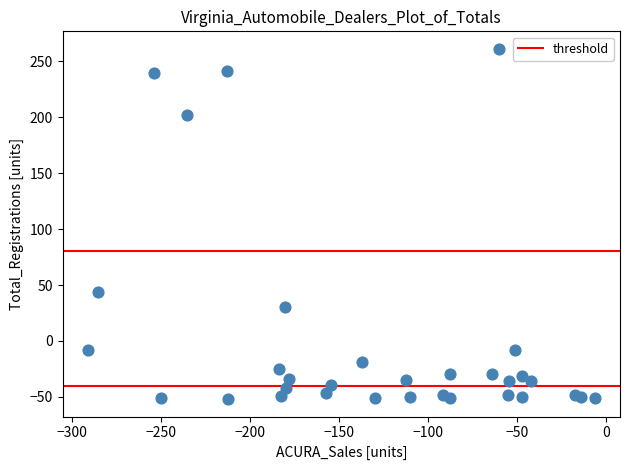

What Y value in the scatter plot is closest to 104?

44.1